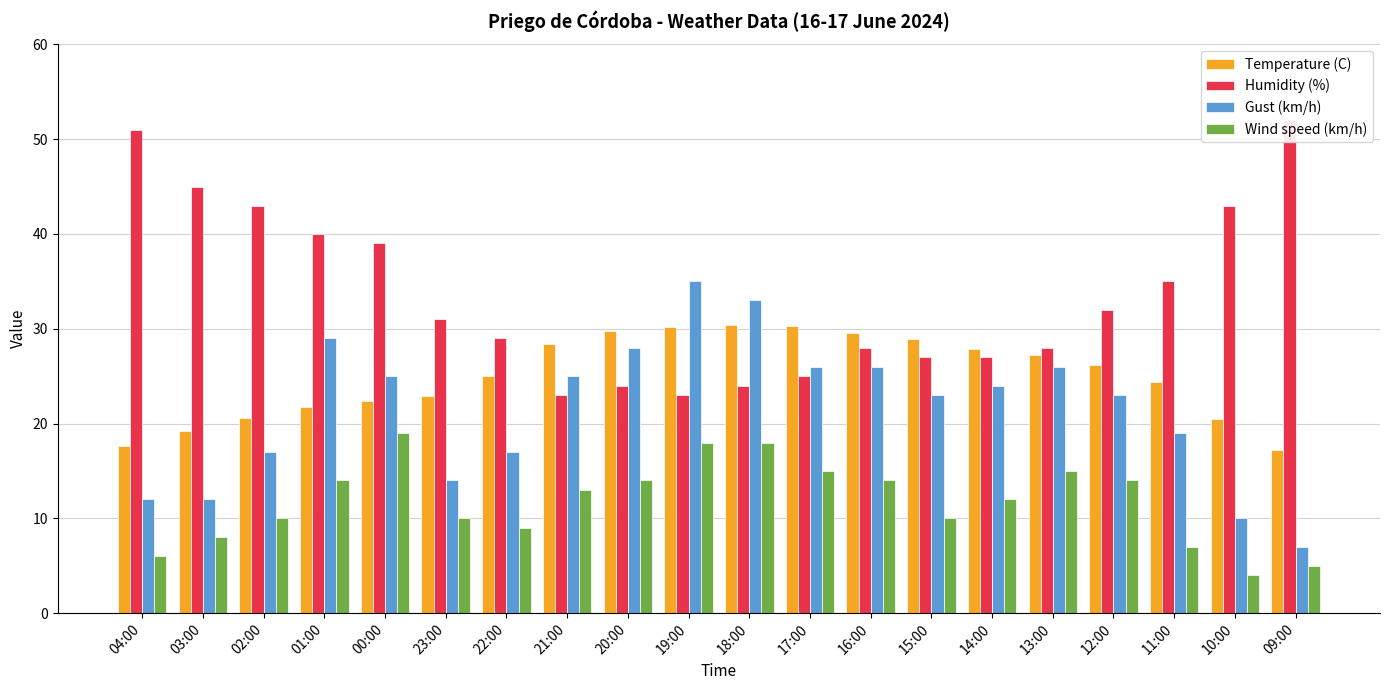

At which category is the sum across all series the highest?

19:00